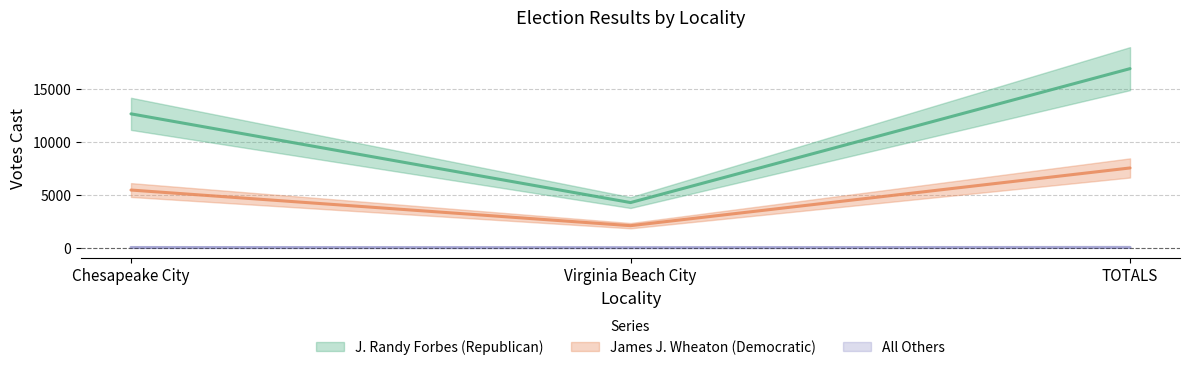

What value does the All Others series have at Chesapeake City?

25